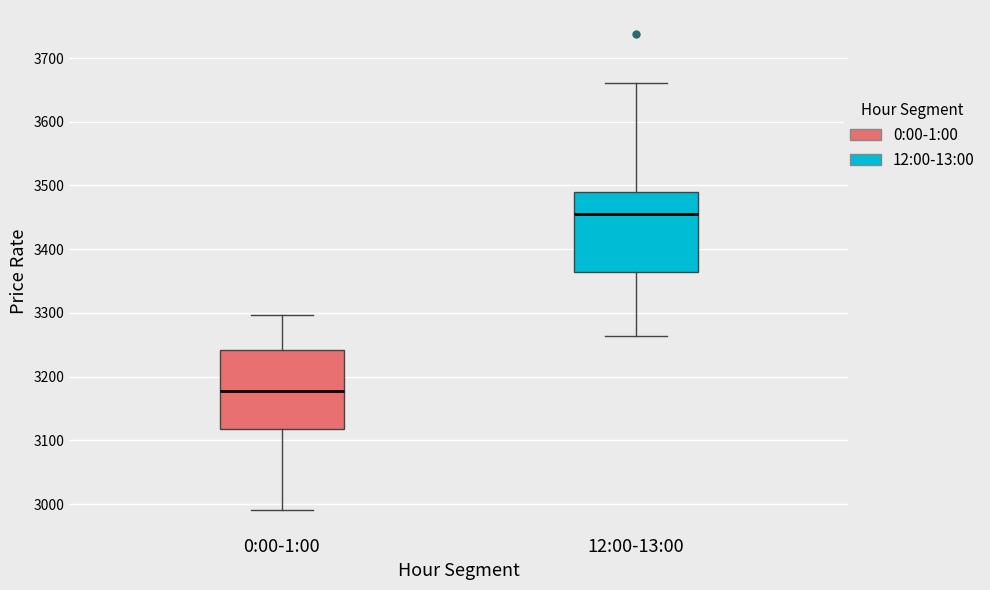

Reading left to right, read every box against the y-axis: the position of its median line, the range the box covers, and the ends of its whiskers. The values are not printed on the chart, so give them approximately, as read against the axis.

0:00-1:00: median 3180, box 3120 to 3240, whiskers 2990 to 3300
12:00-13:00: median 3460, box 3360 to 3490, whiskers 3260 to 3660